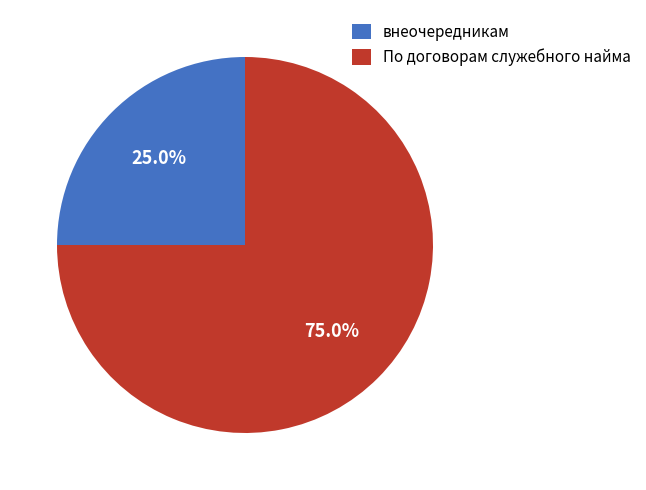

The По договорам служебного найма slice represents 75% of the pie. True or false?

True